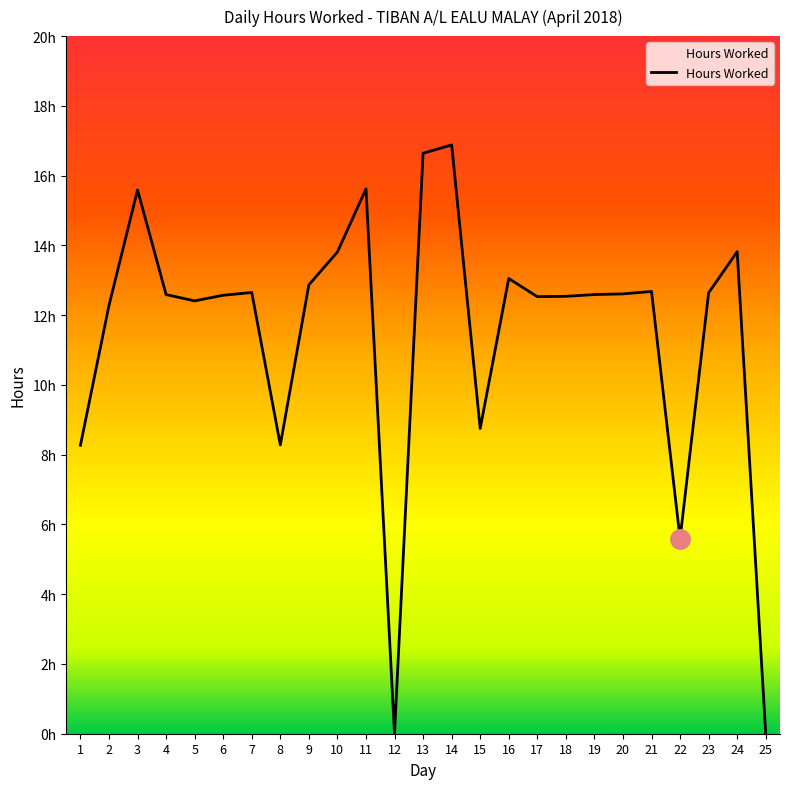

What is the value of the 4th point from the left?

12.6